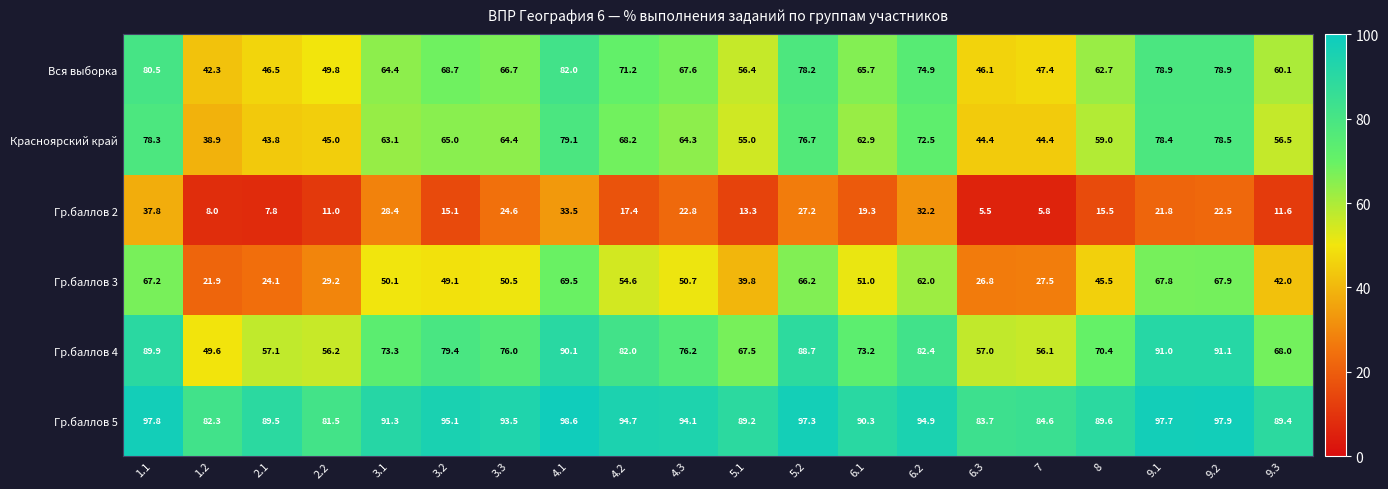

Is it true that Гр.баллов 5 equals 93.5 at 3.3?

True